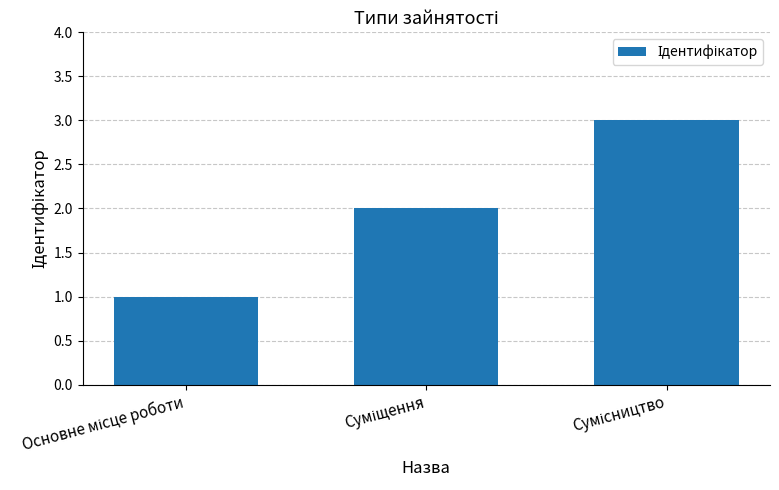

What is the sum of all values?

6